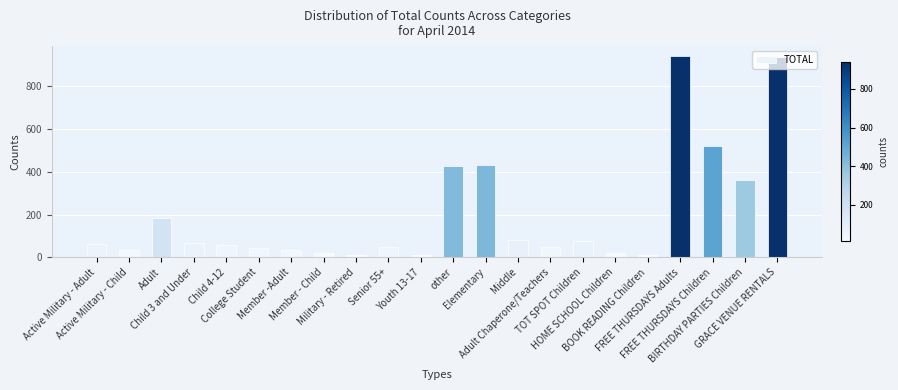

What is the greatest value displayed?

940